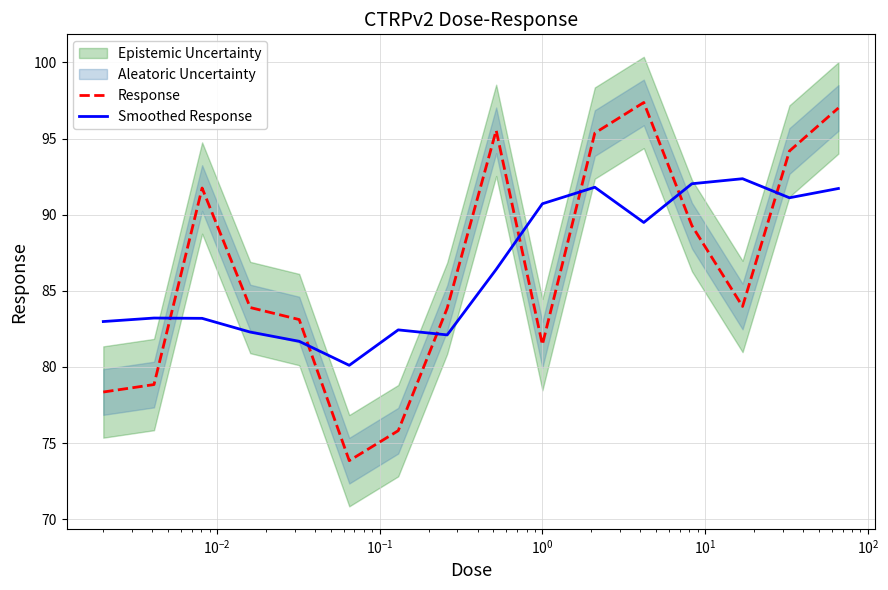

How many times do Response and Smoothed Response cross each other?

7